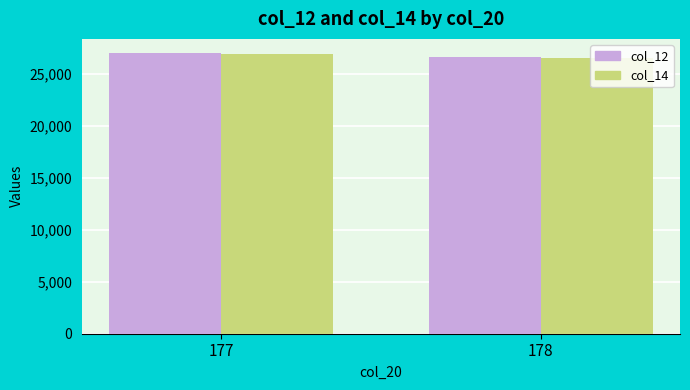

The value of col_12 at 177 is 37679.8. True or false?

False